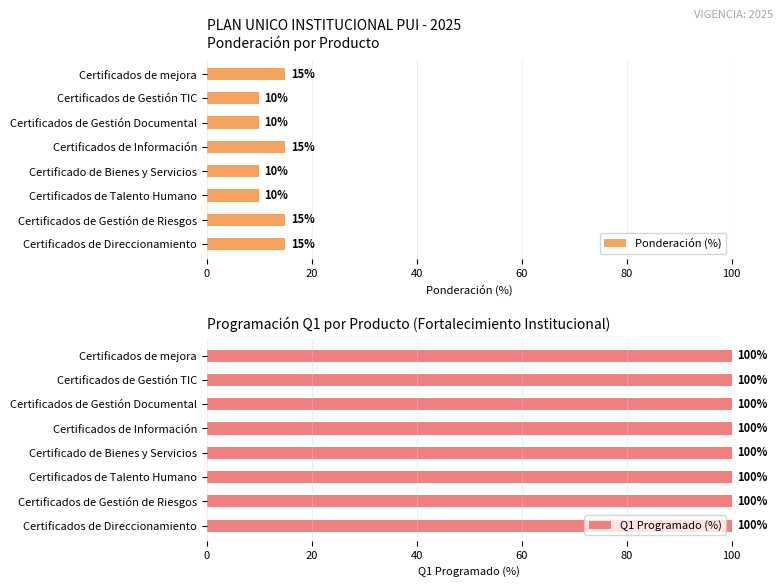

What is the value of the Ponderación (%) bar at the 8th from the left?

15.0